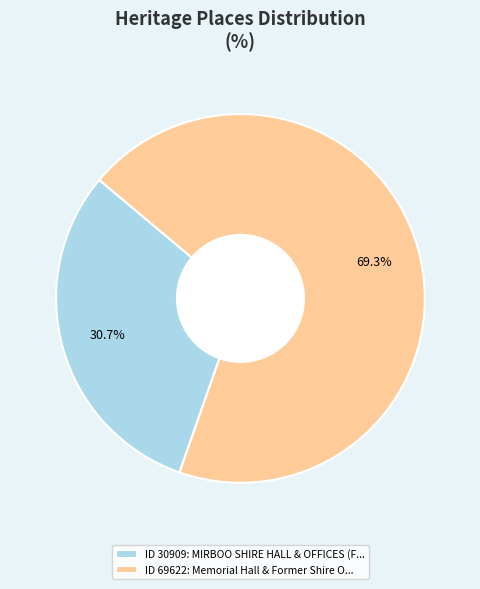

To the nearest percent, what is the difference between the largest and smallest slice percentages?

39%